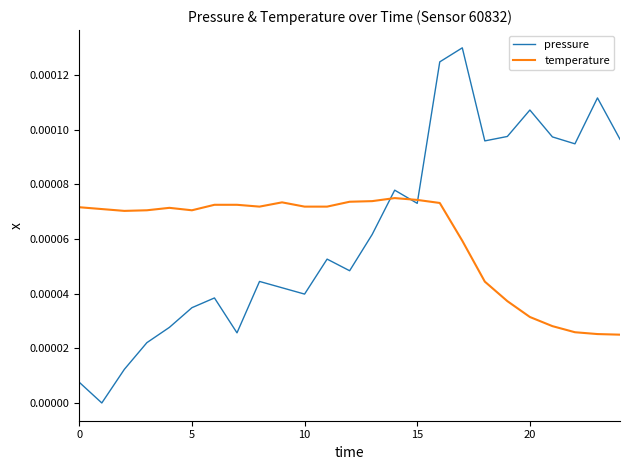

Which series has the widest spread of values?

pressure